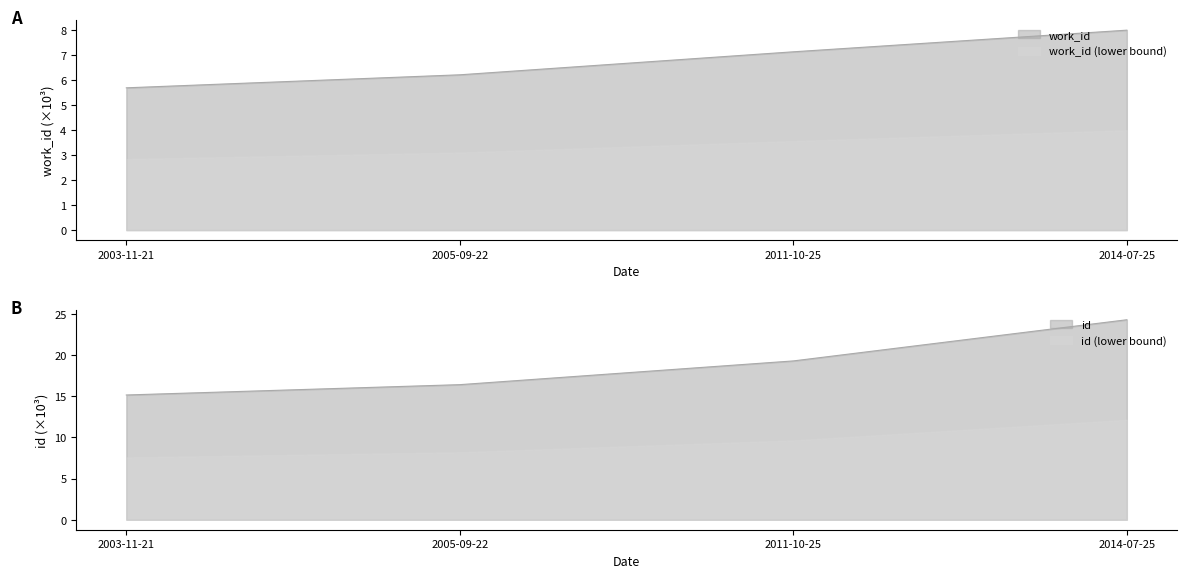

What is the label of the 4th point from the left?

2014-07-25